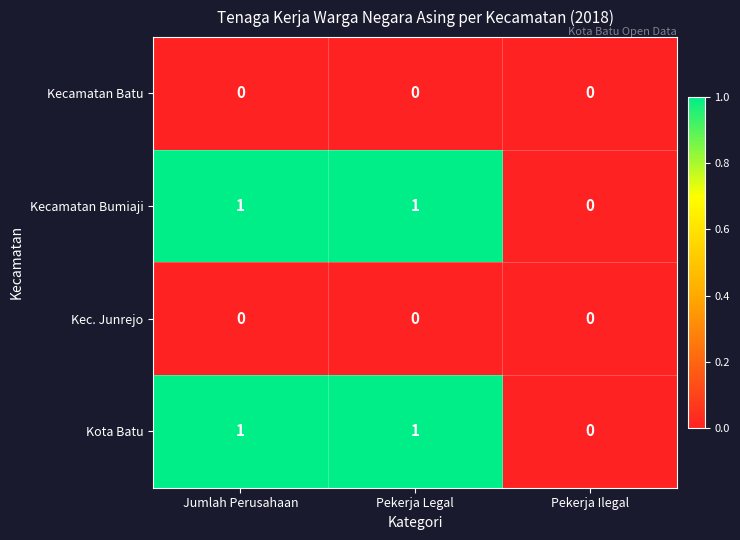

How many Kecamatan Bumiaji values are between 0 and 1?

3